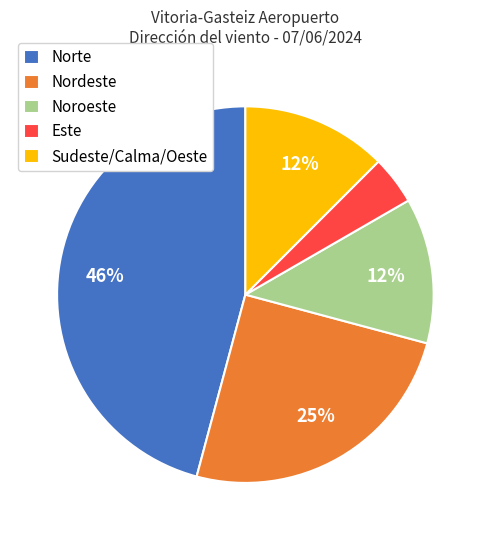

Is it true that Sudeste/Calma/Oeste is 4% of the pie?

False